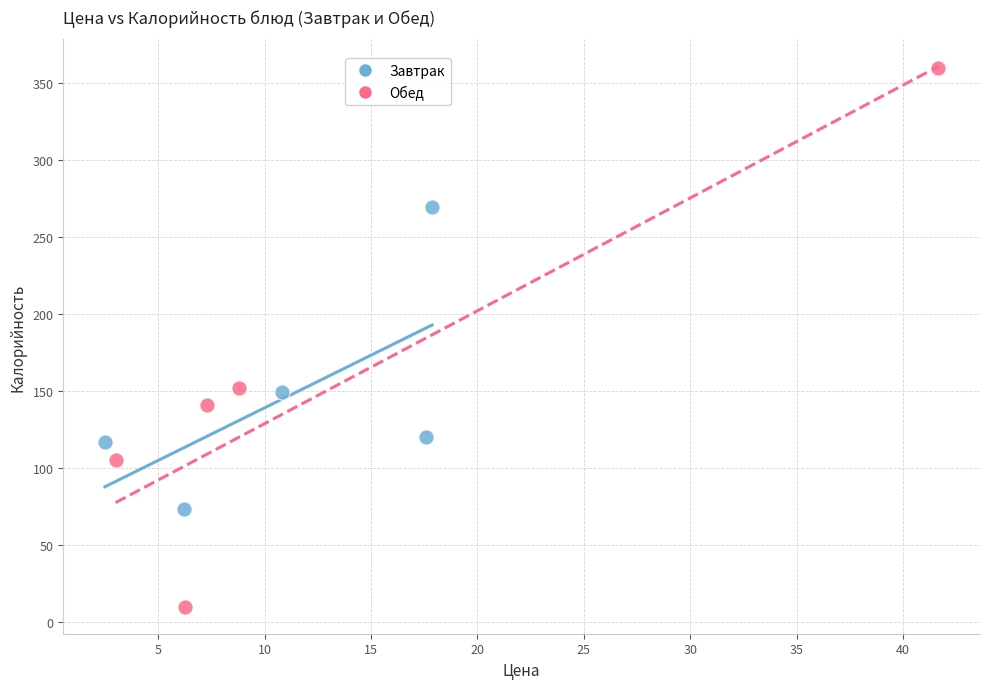

Which series reaches the maximum Y coordinate?

Обед